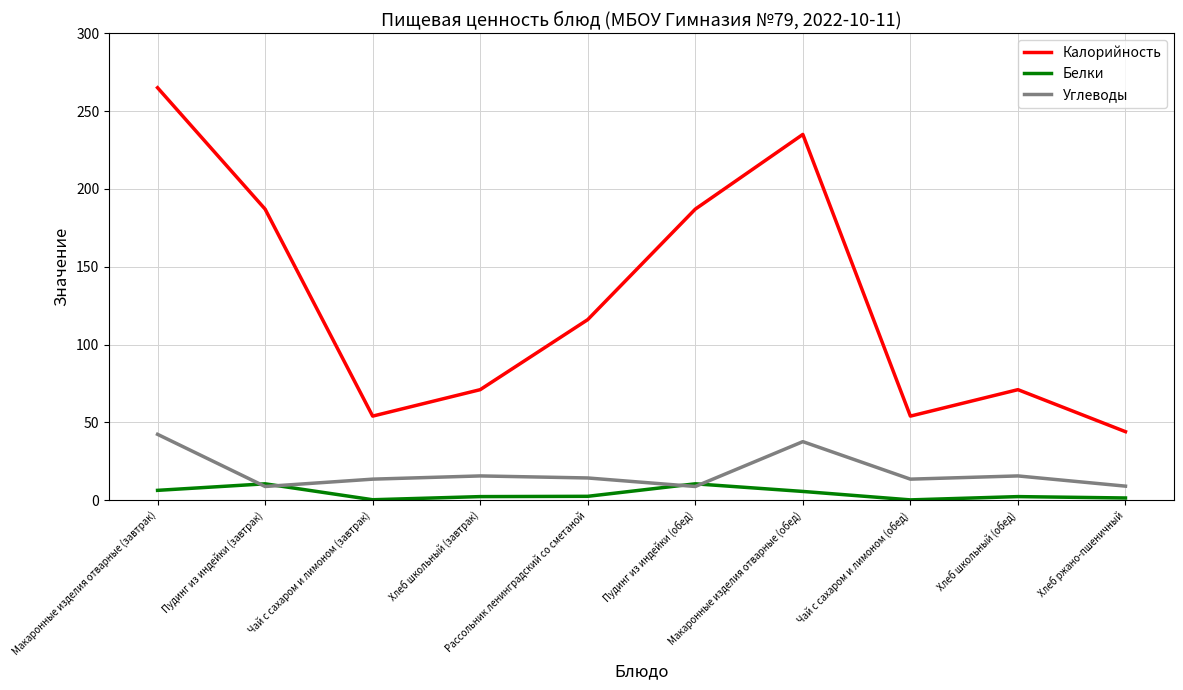

Where does the Углеводы series first go above 14?

Макаронные изделия отварные (завтрак)